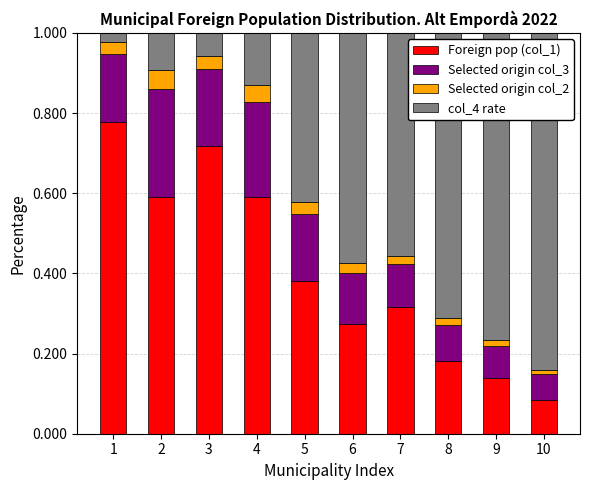

At which label is Foreign pop (col_1) closest to 0?

10